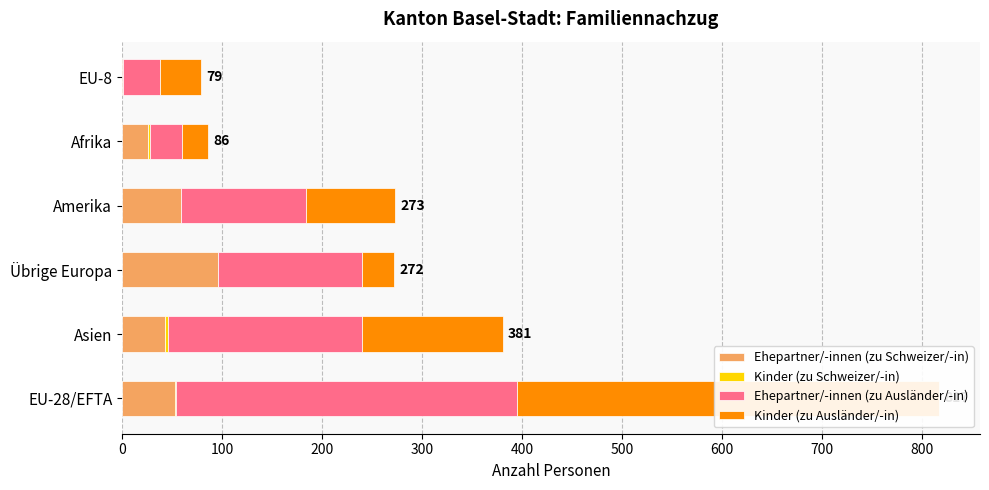

The value of Ehepartner/-innen (zu Ausländer/-in) at Asien is 47. True or false?

False